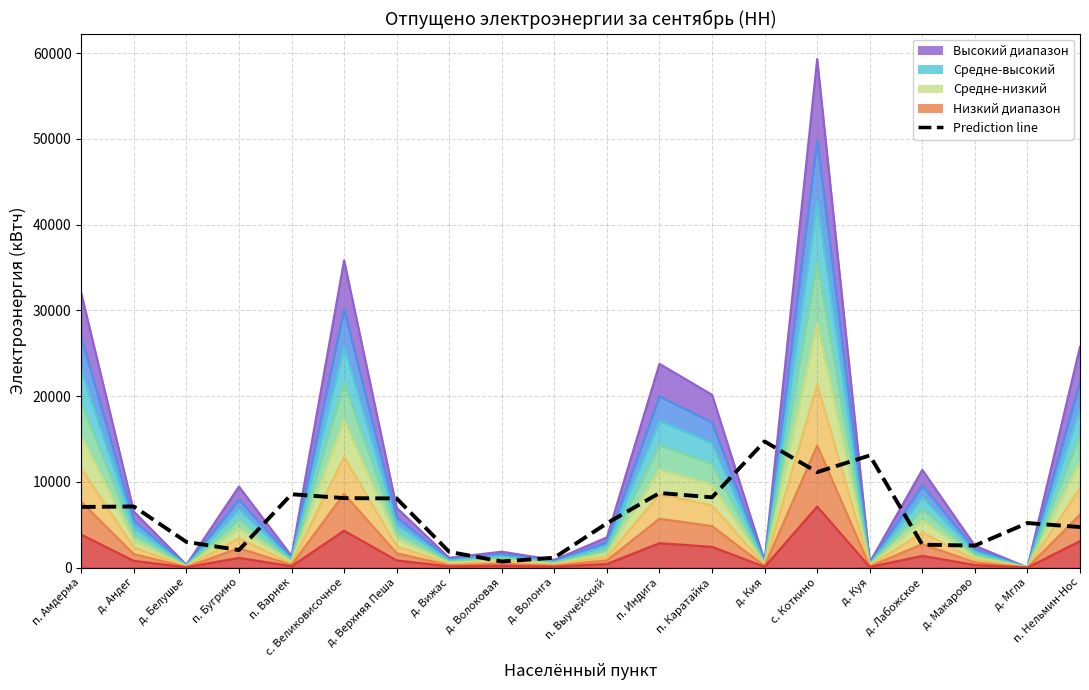

What is the value of the 20th point from the left?

21640.1